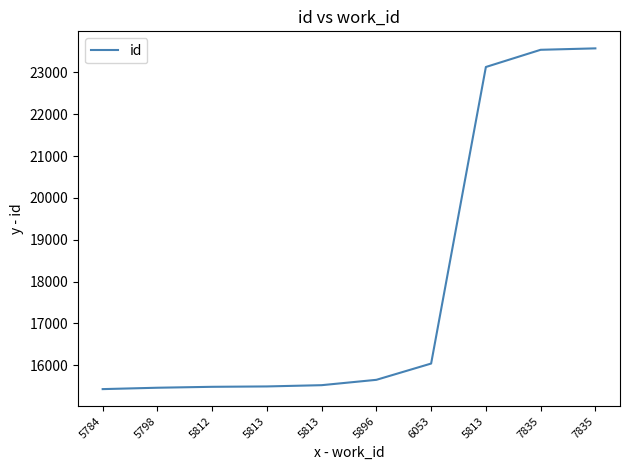

Rank the categories by value from highest to lowest.

7835, 7835, 5813, 6053, 5896, 5813, 5813, 5812, 5798, 5784